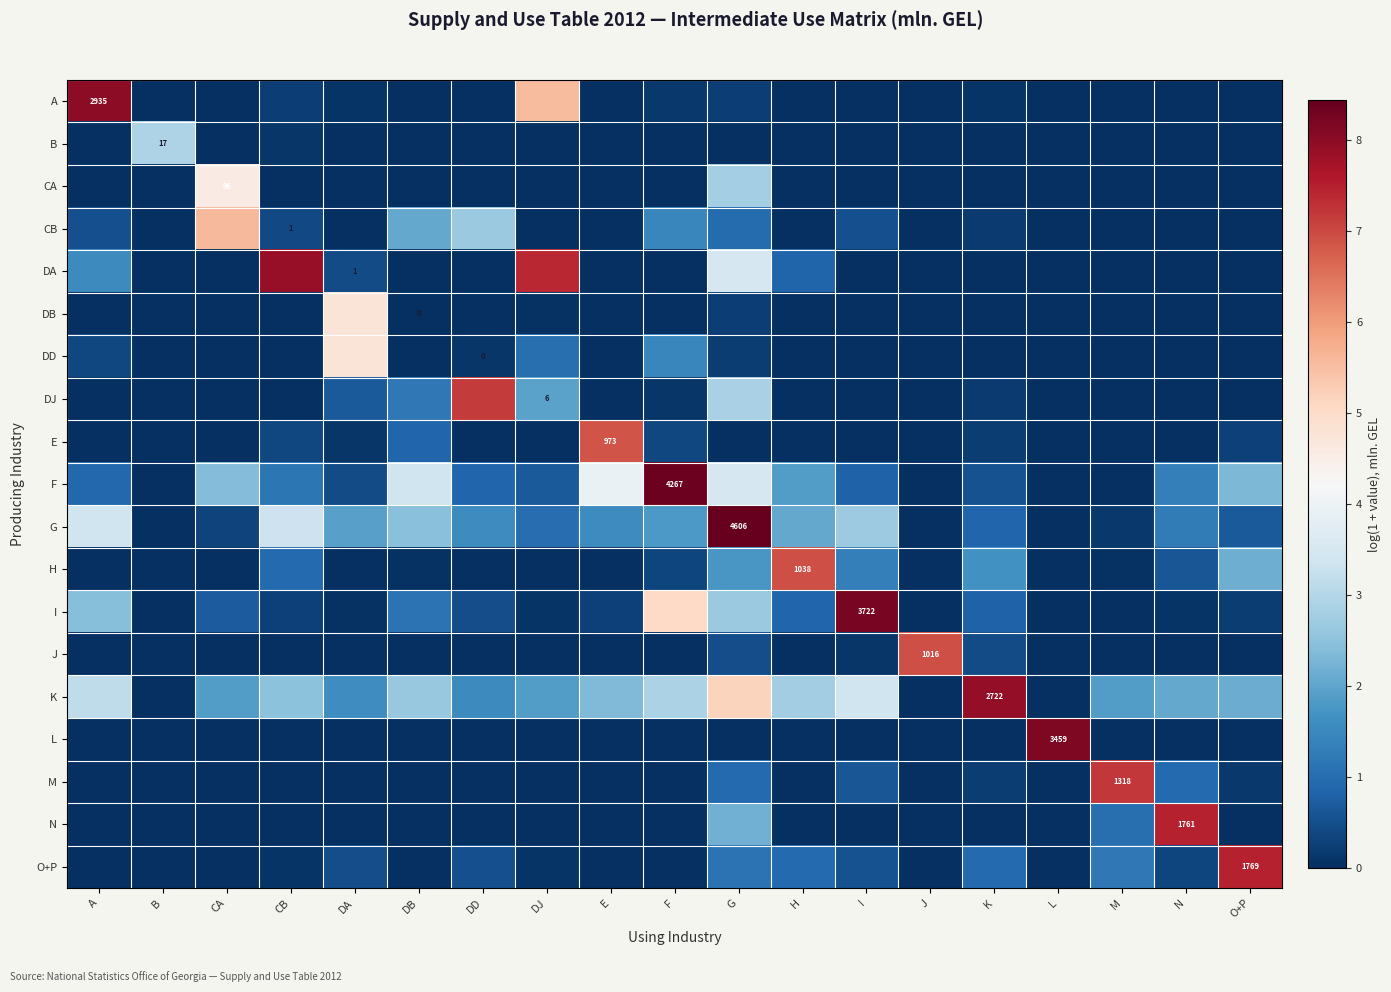

The N series shows 2.9 at DB. True or false?

False